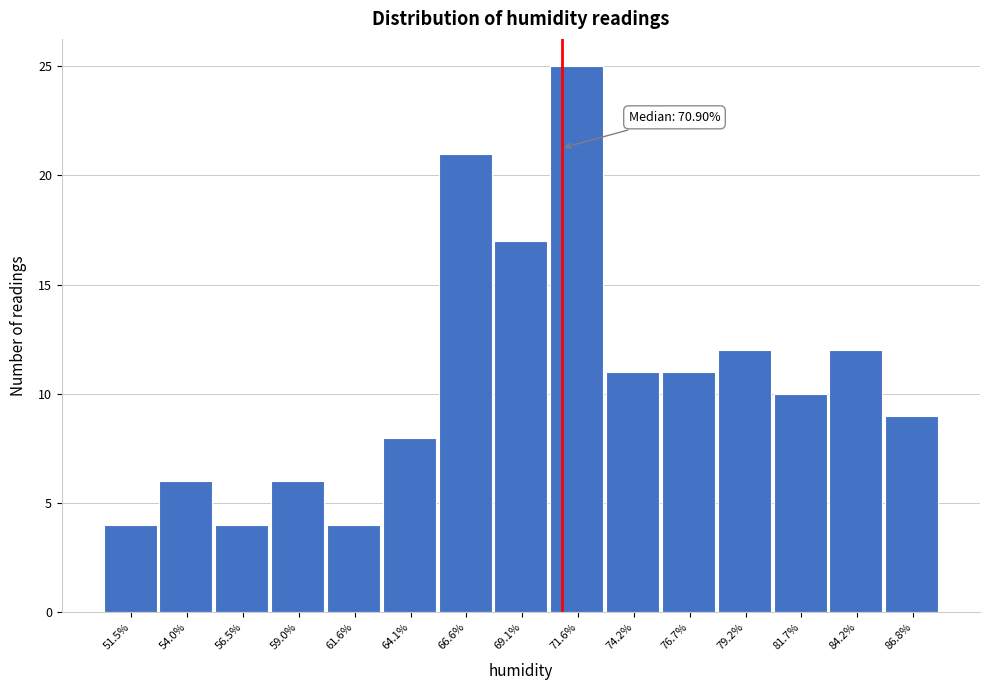

Which range on the x-axis has the tallest bar?

70.5 to 73.0